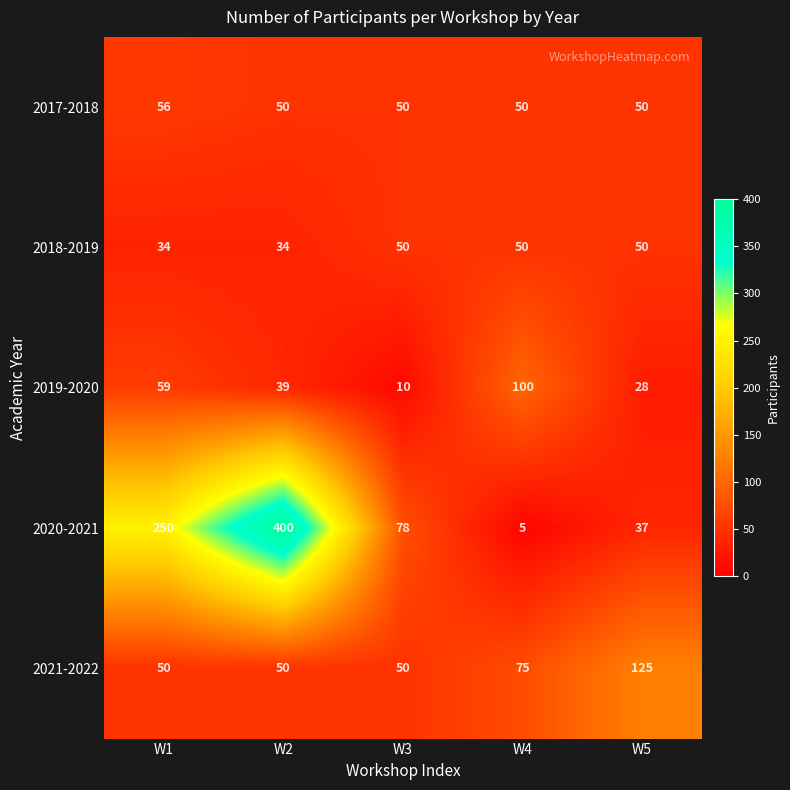

Count the number of data series in this chart.

5